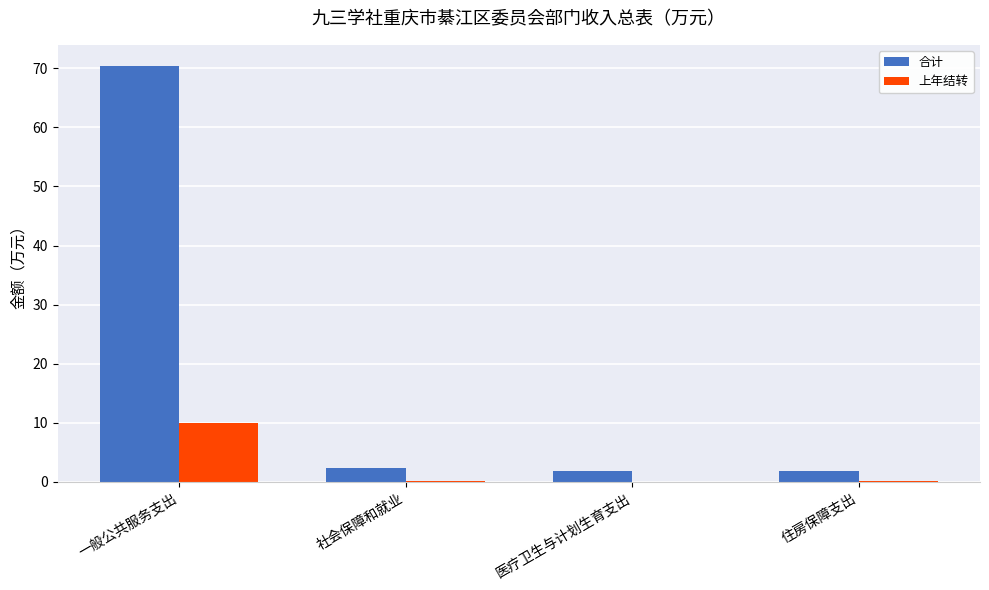

Is the value of 上年结转 at 住房保障支出 greater than the value of 合计 at 住房保障支出?

No